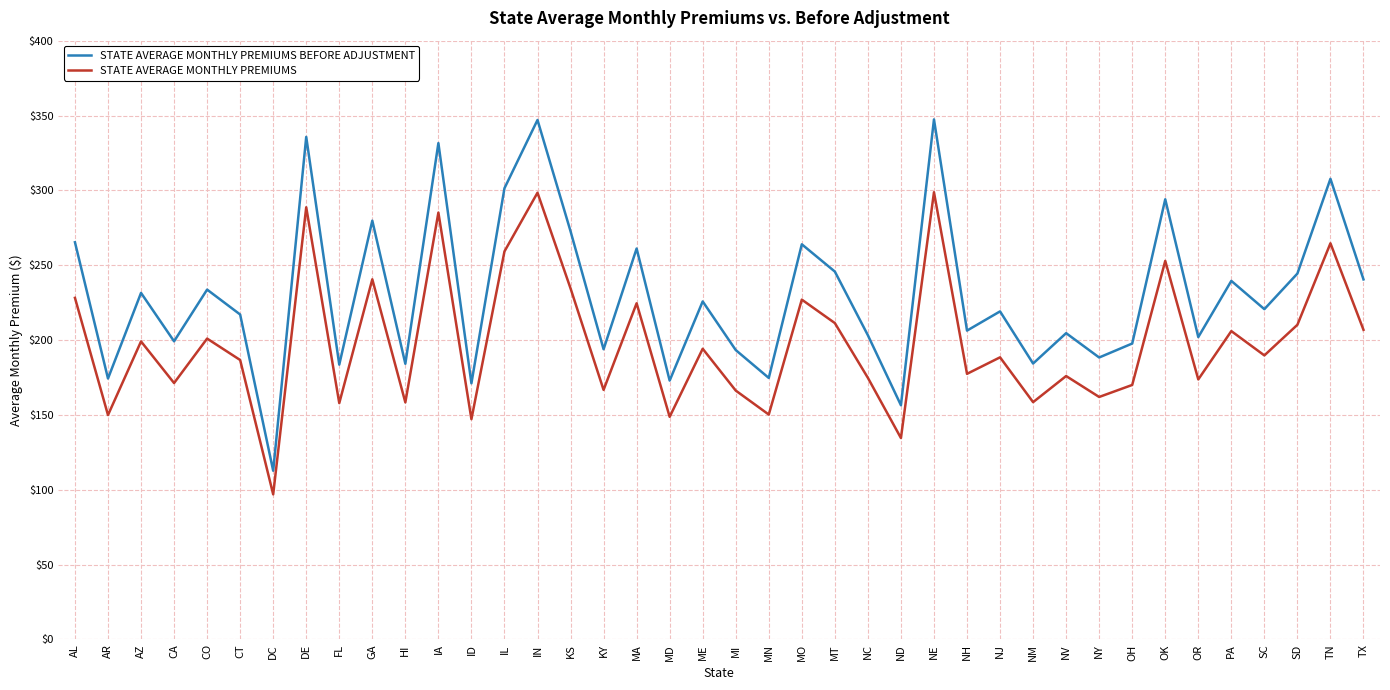

The STATE AVERAGE MONTHLY PREMIUMS BEFORE ADJUSTMENT series shows 335.7 at DE. True or false?

True